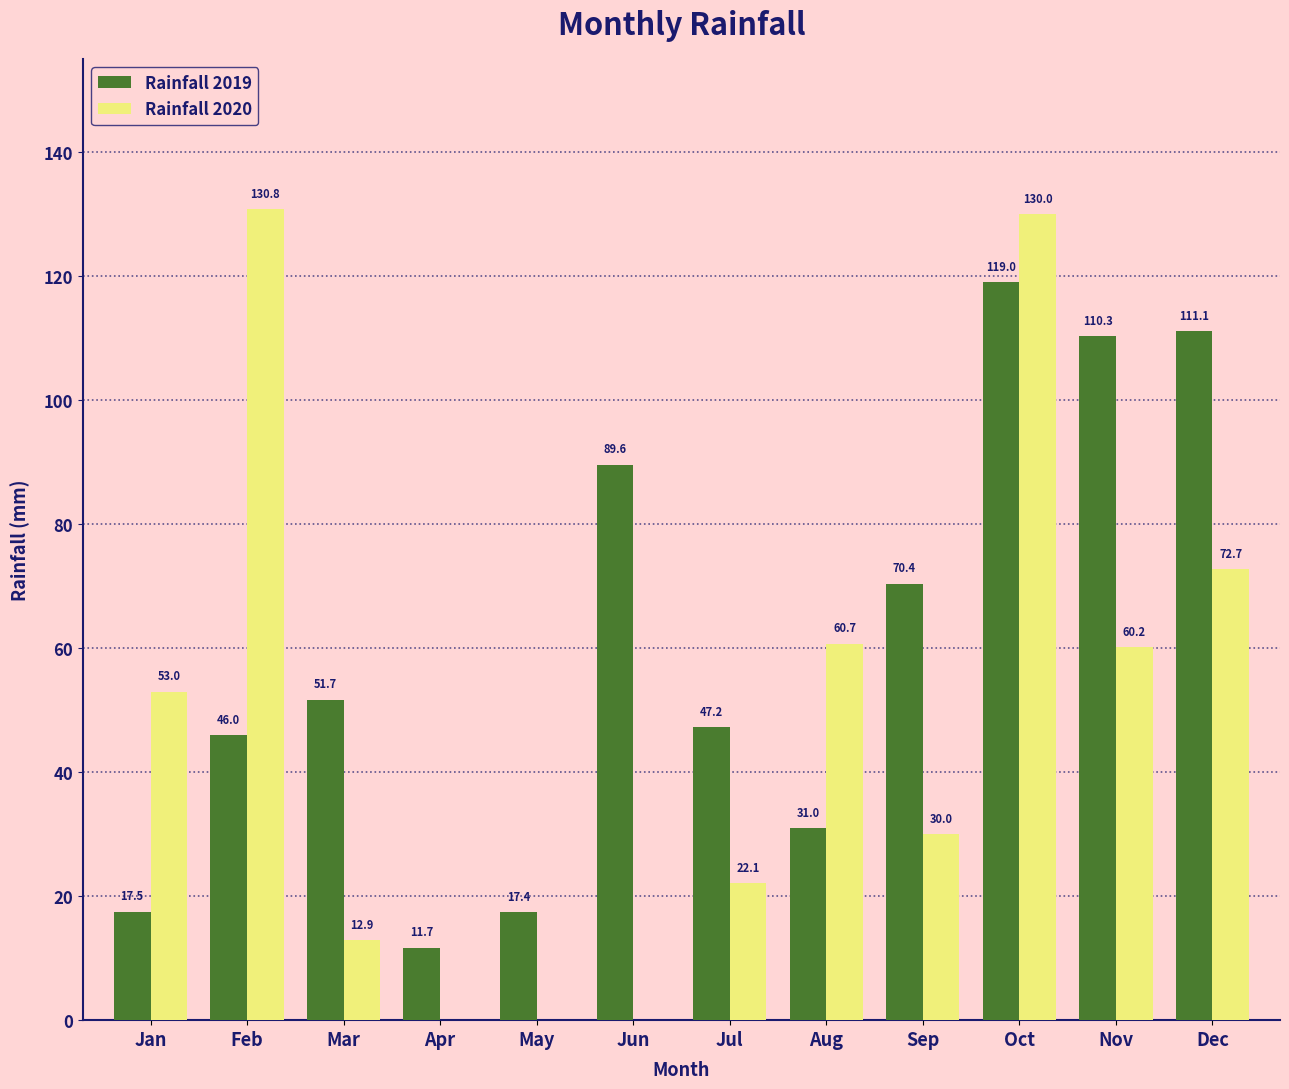

Read the Rainfall 2020 value at Mar.

12.9